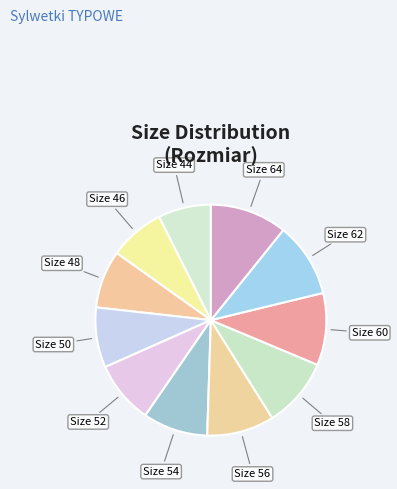

Is it true that Size 56 is 3% of the pie?

False